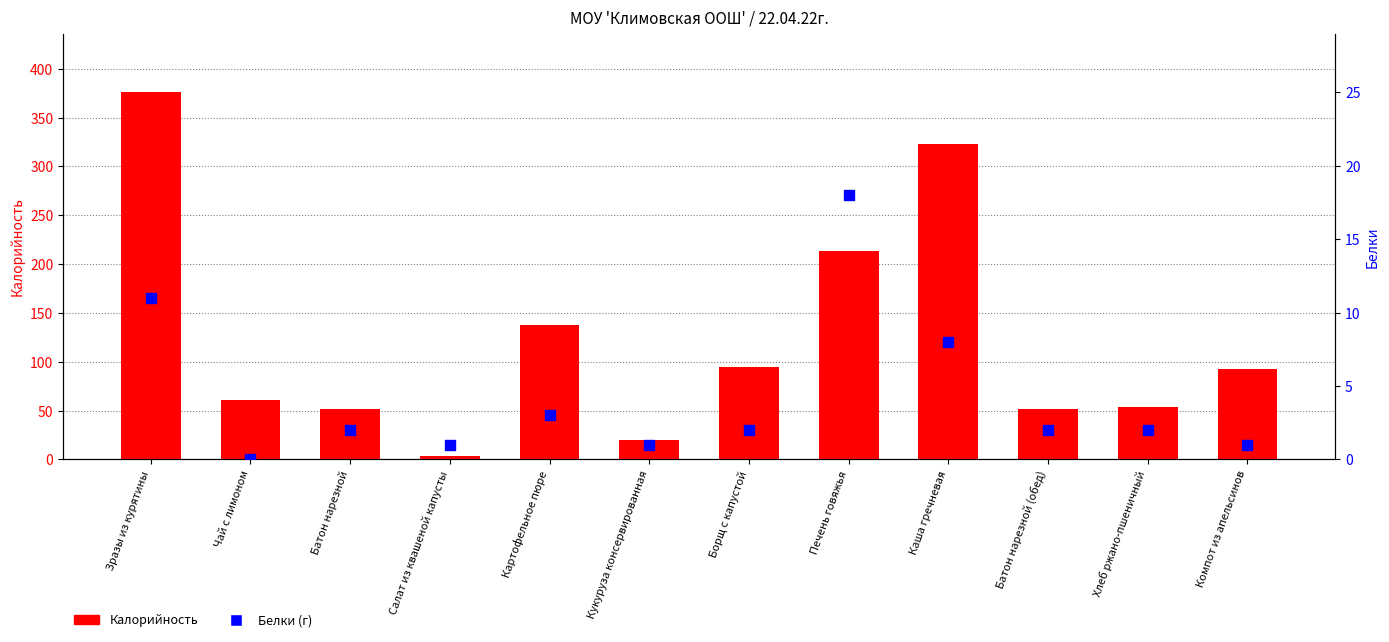

Which series has the largest Y range (max minus min)?

Калорийность